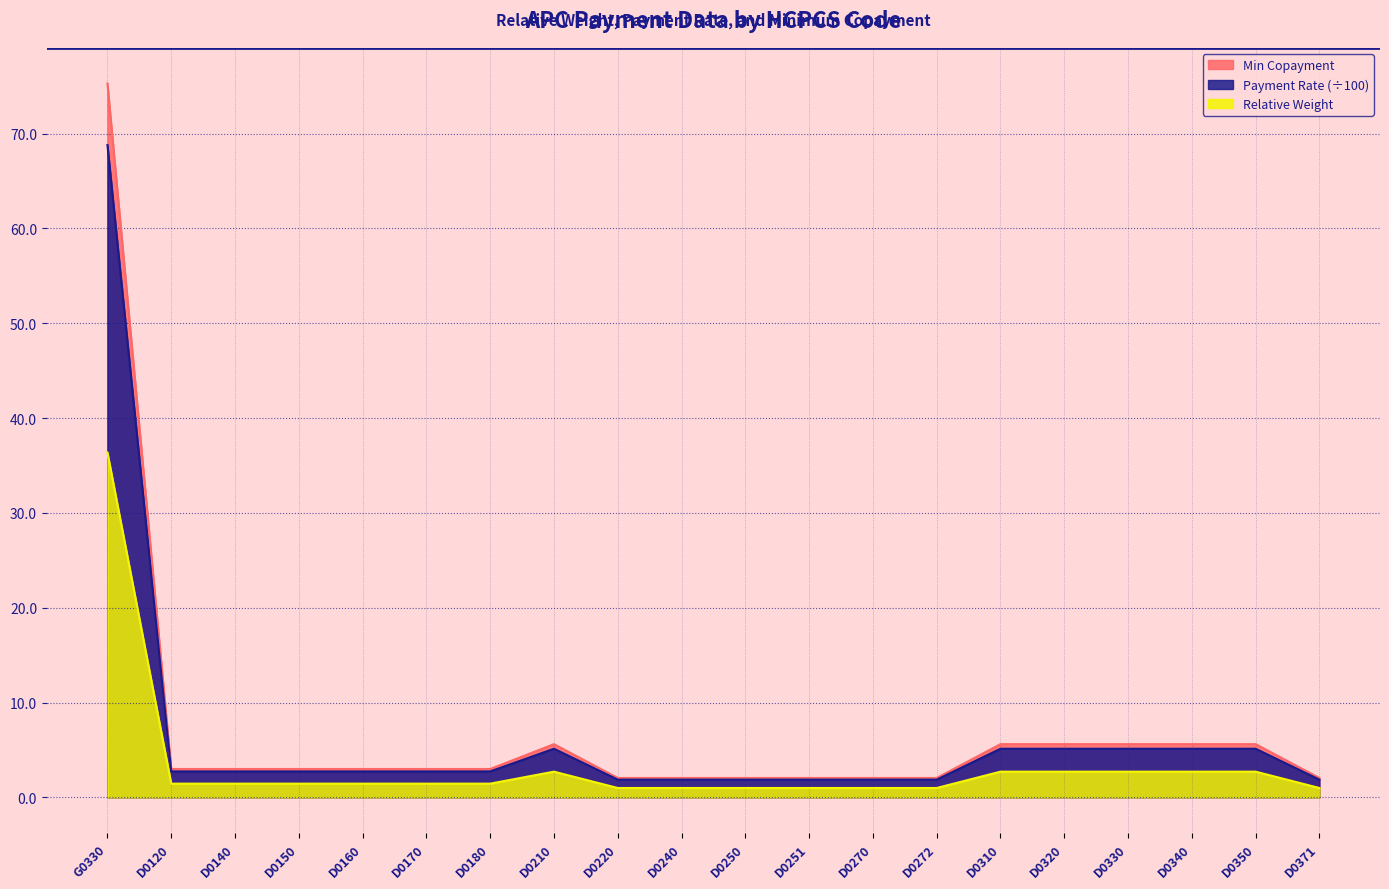

What is the minimum value for Min Copayment?

2.0